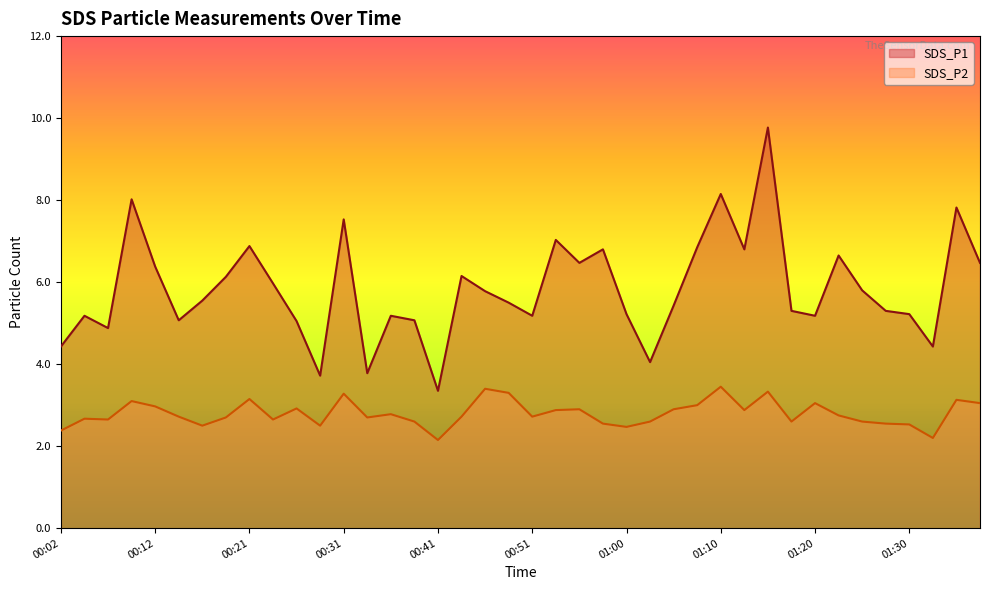

What are all the series names shown in the legend?

SDS_P1, SDS_P2